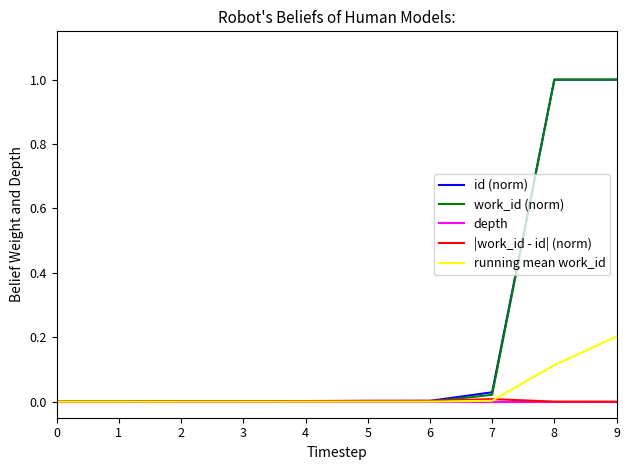

True or false: depth has a value of 0.0 at 7.

True